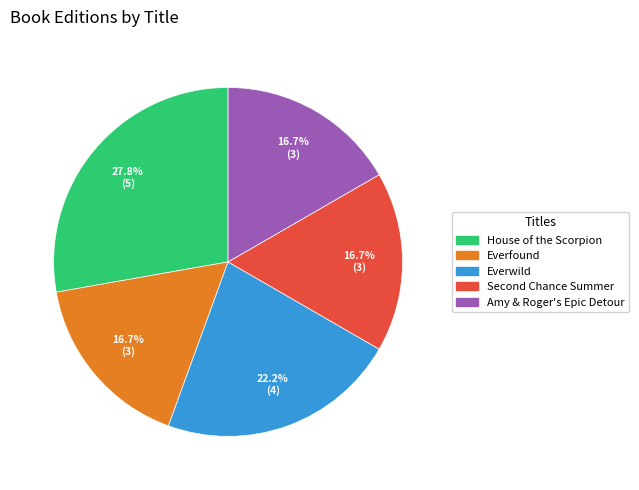

How many segments does this pie chart have?

5